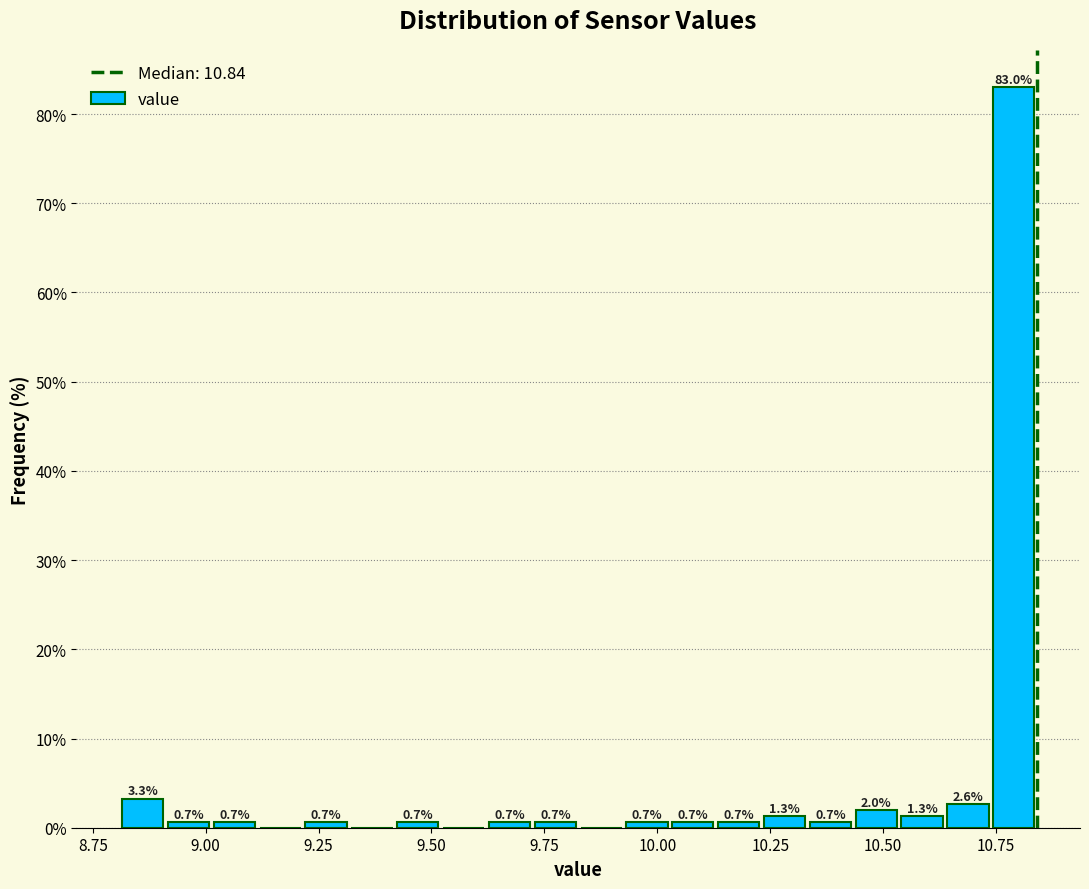

Read against the x-axis, roughly where is the centre of the tallest bar?

10.80